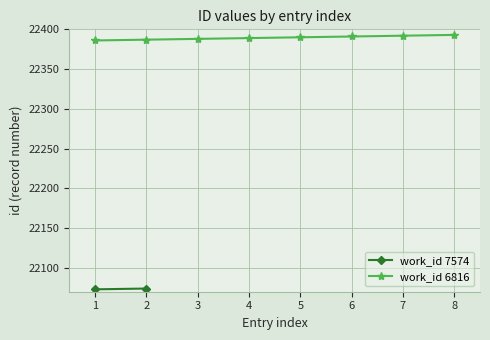

Count the number of values greater than 22390.

3